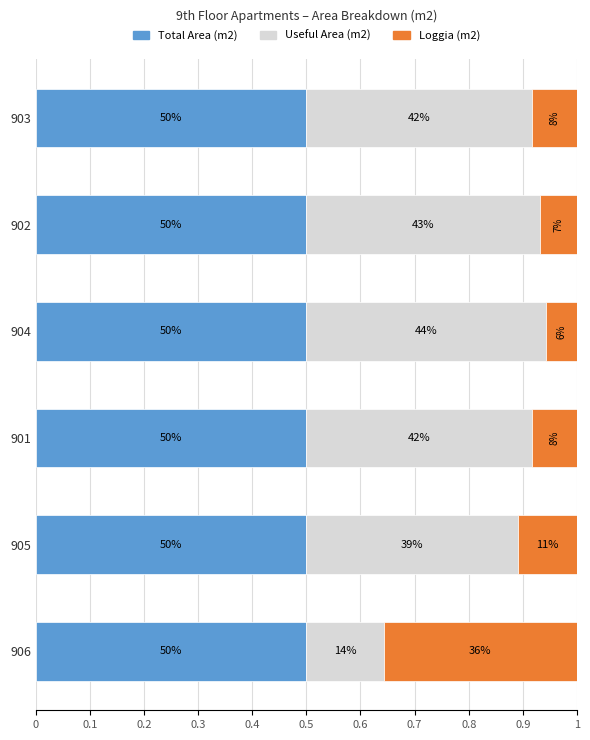

What are all the series names shown in the legend?

Total Area (m2), Useful Area (m2), Loggia (m2)